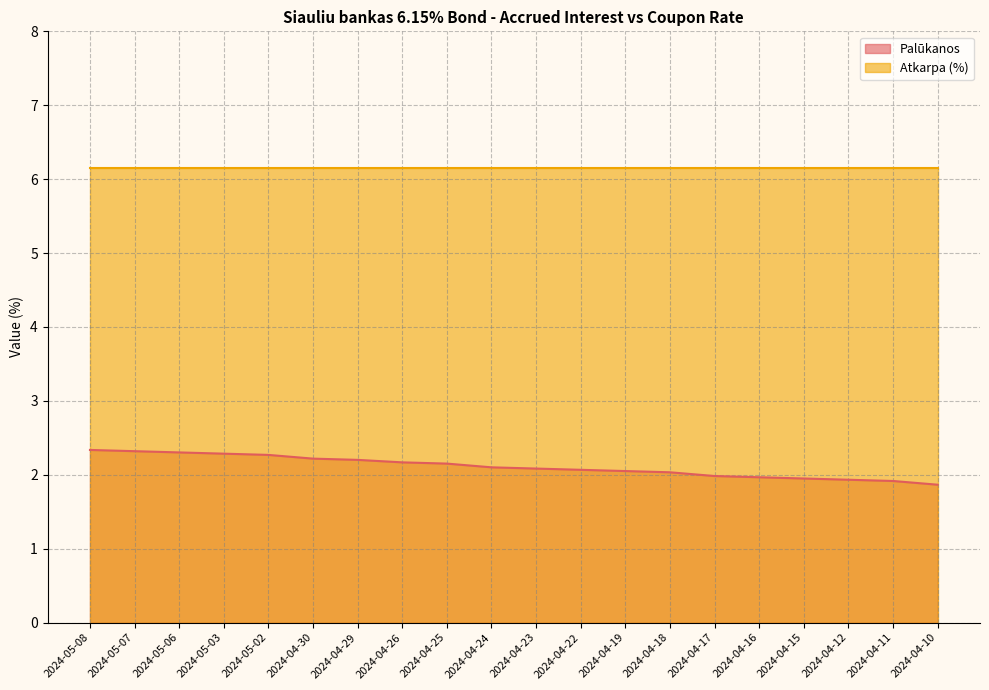

What is the label of the 3rd point from the left?

2024-05-06